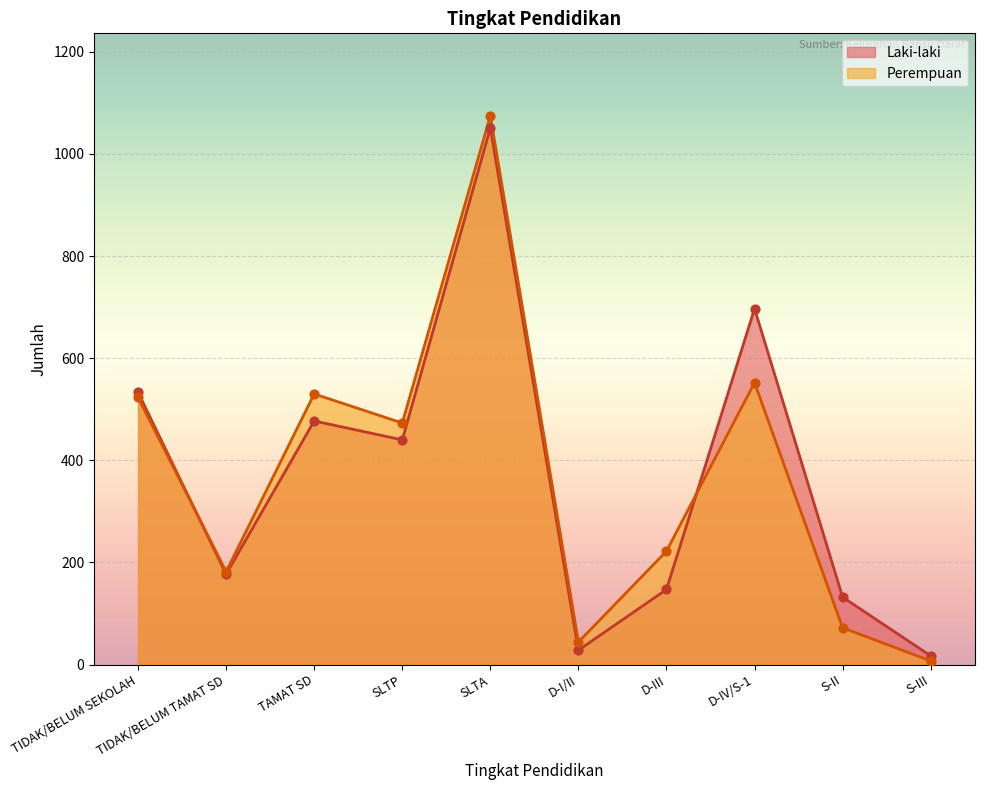

Which series reaches the maximum Y coordinate?

Perempuan